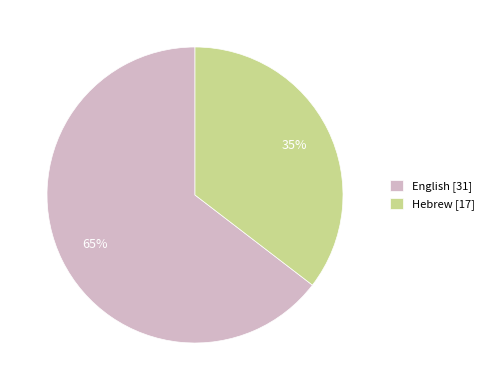

How many segments does this pie chart have?

2